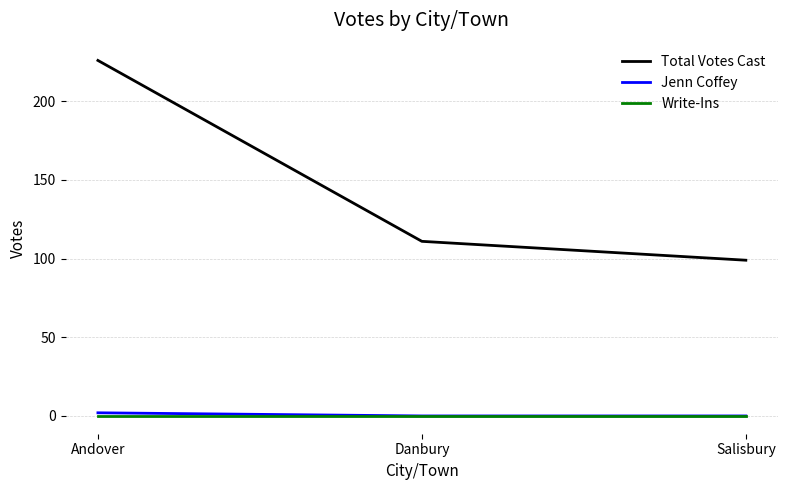

Reading left to right, what are all the values shown in this chart?

Total Votes Cast: 226	111	99
Jenn Coffey: 2	0	0
Write-Ins: 0	0	0